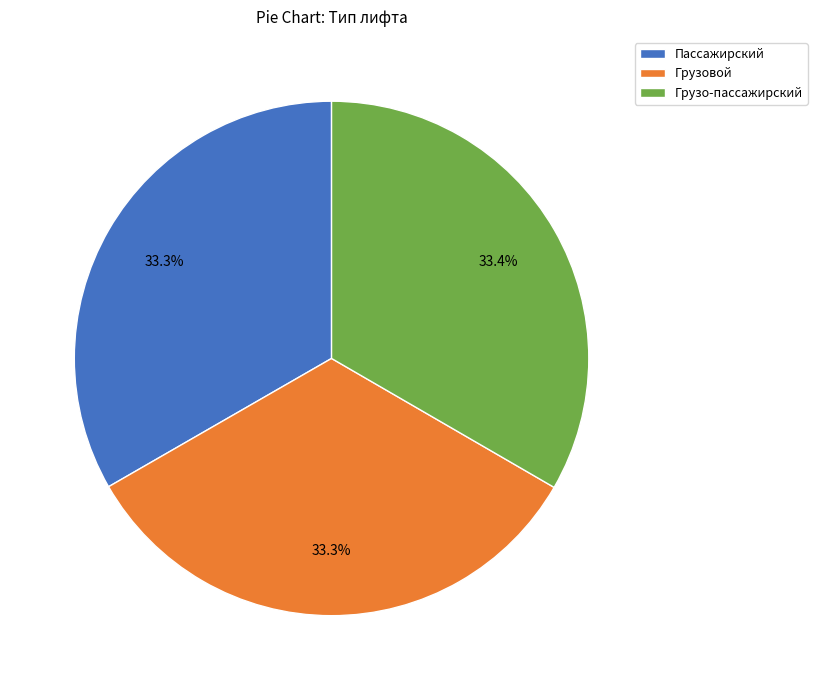

Approximately how many times larger is the value at Пассажирский compared to Грузовой?

1.0